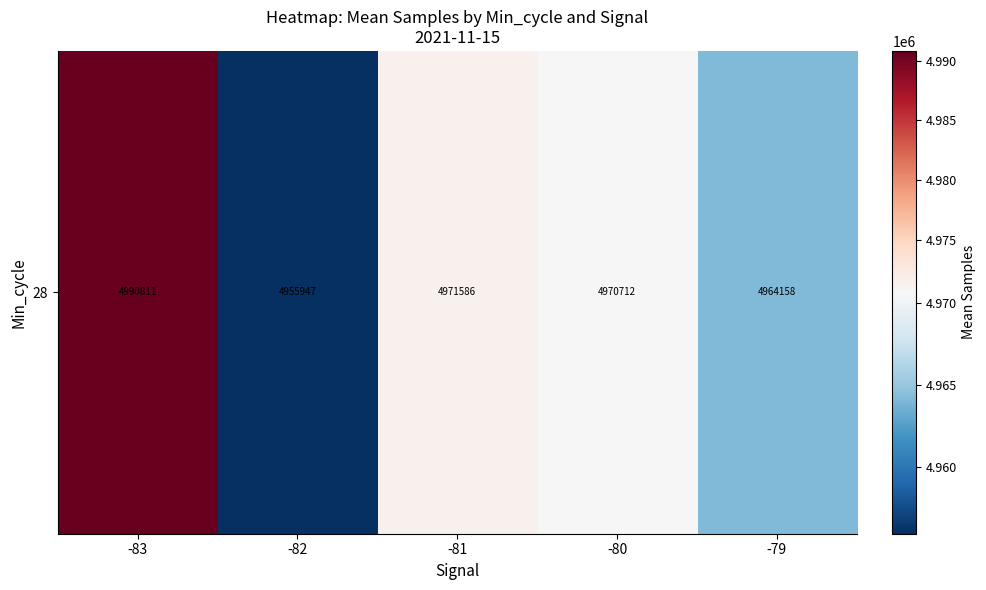

What is the sum of the values at -83 and -81?

9962397.3